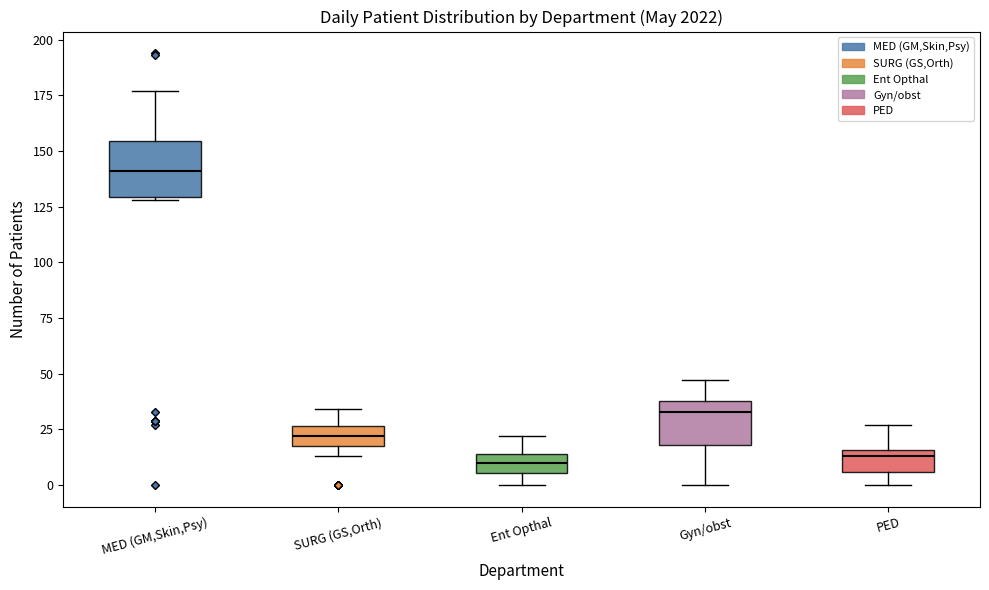

Where is the upper edge of the box for MED (GM,Skin,Psy) on the y-axis? The values are not printed on the chart, so give them approximately, as read against the axis.

155